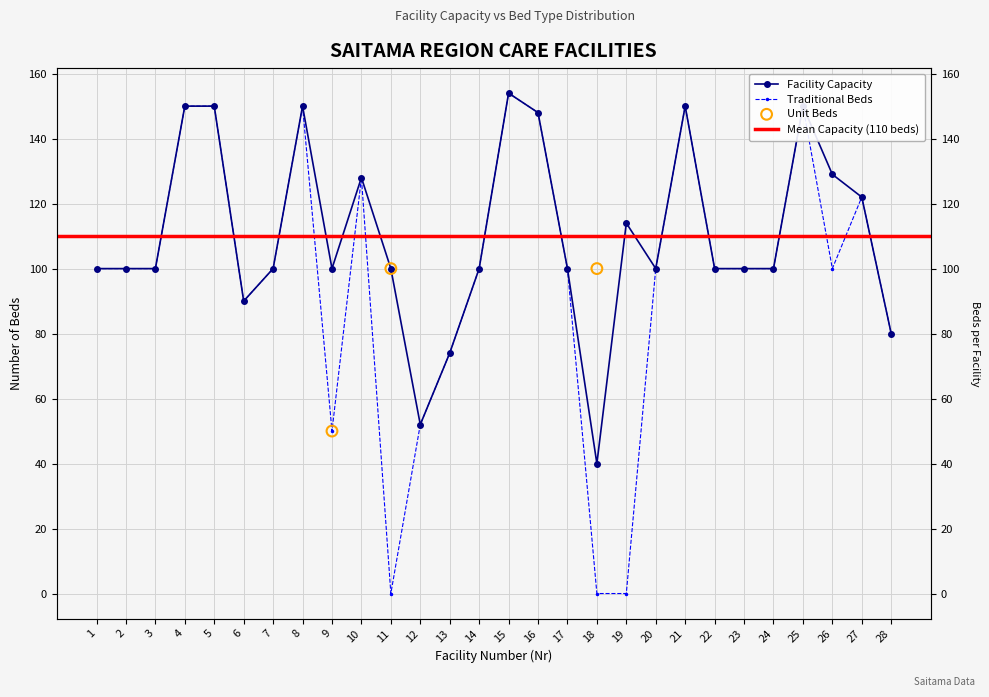

Which series has the largest total across all categories?

Facility Capacity